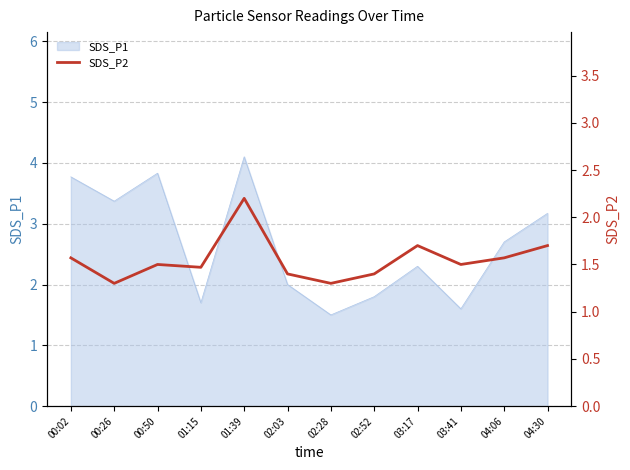

How many points are lower than both their immediate neighbors (excluding endpoints)?

4